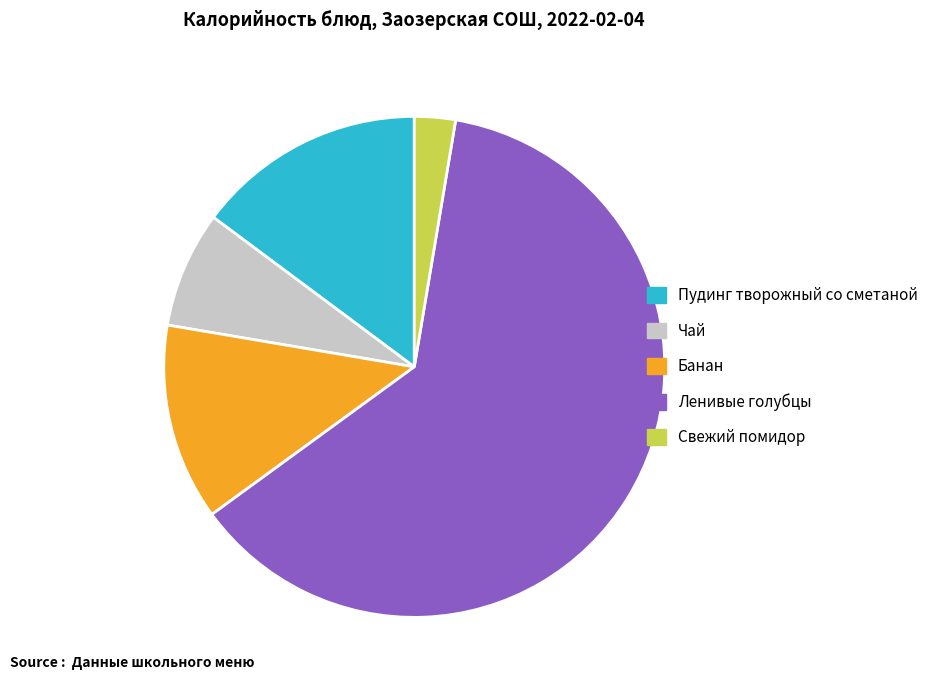

Is it true that Свежий помидор is 18% of the pie?

False